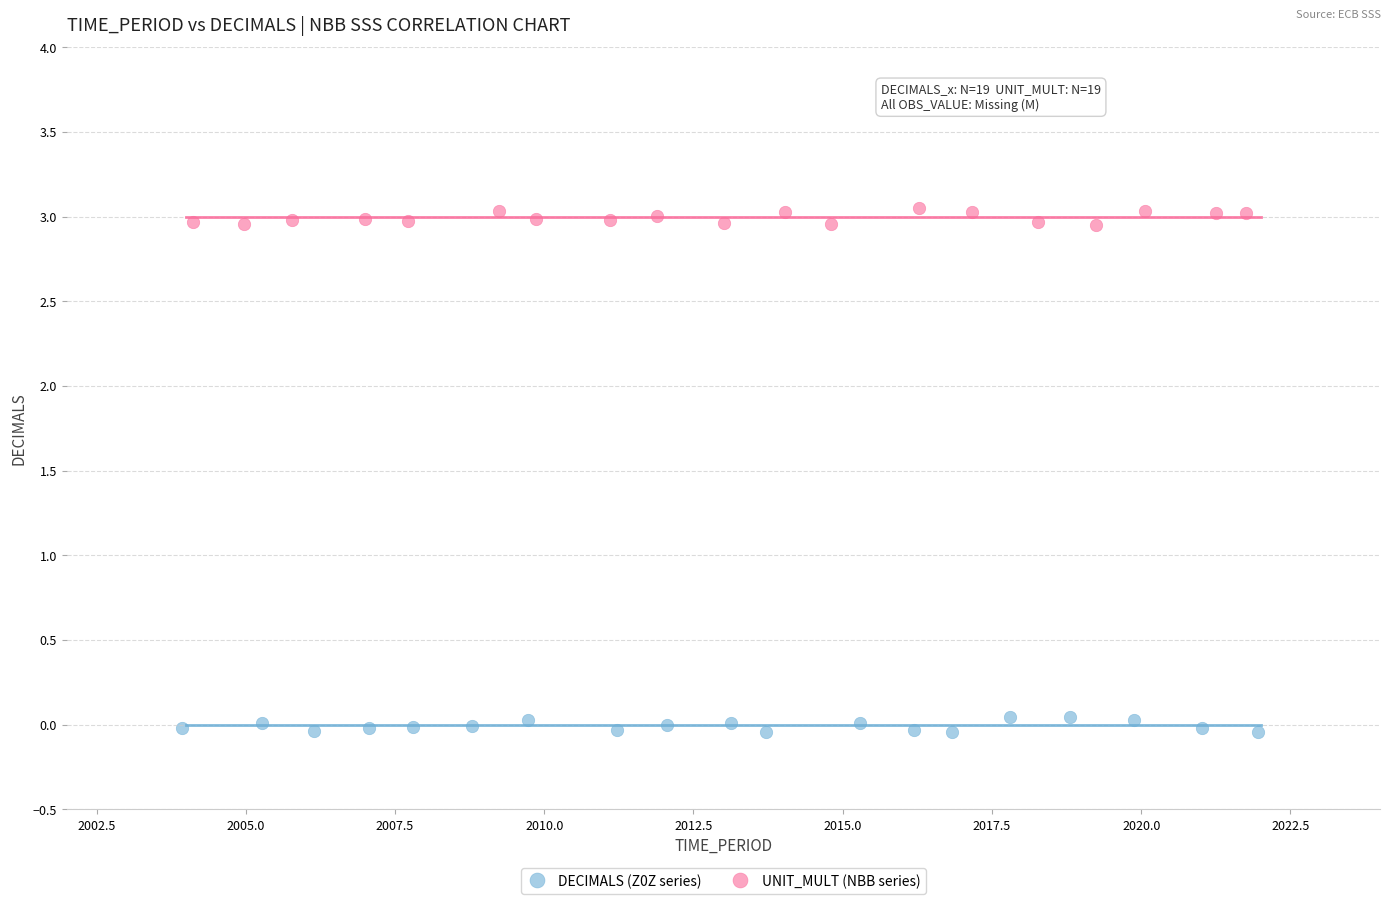

Which series reaches the maximum Y coordinate?

UNIT_MULT (NBB series)